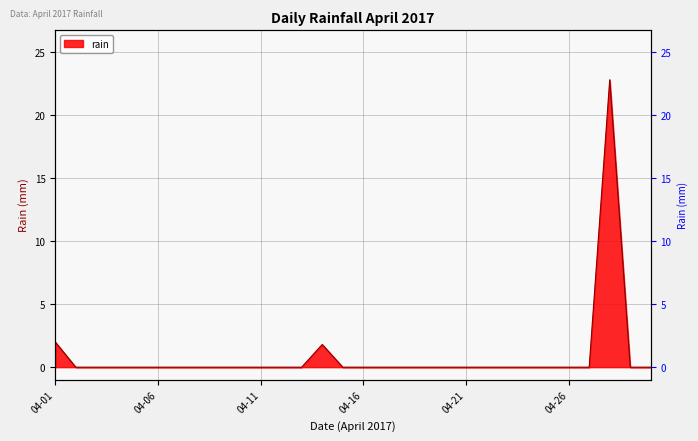

Rank the categories by value from lowest to highest.

2017-04-02, 2017-04-03, 2017-04-04, 2017-04-05, 2017-04-06, 2017-04-07, 2017-04-08, 2017-04-09, 2017-04-10, 2017-04-11, 2017-04-12, 2017-04-13, 2017-04-15, 2017-04-16, 2017-04-17, 2017-04-18, 2017-04-19, 2017-04-20, 2017-04-21, 2017-04-22, 2017-04-23, 2017-04-24, 2017-04-25, 2017-04-26, 2017-04-27, 2017-04-29, 2017-04-30, 2017-04-14, 2017-04-01, 2017-04-28